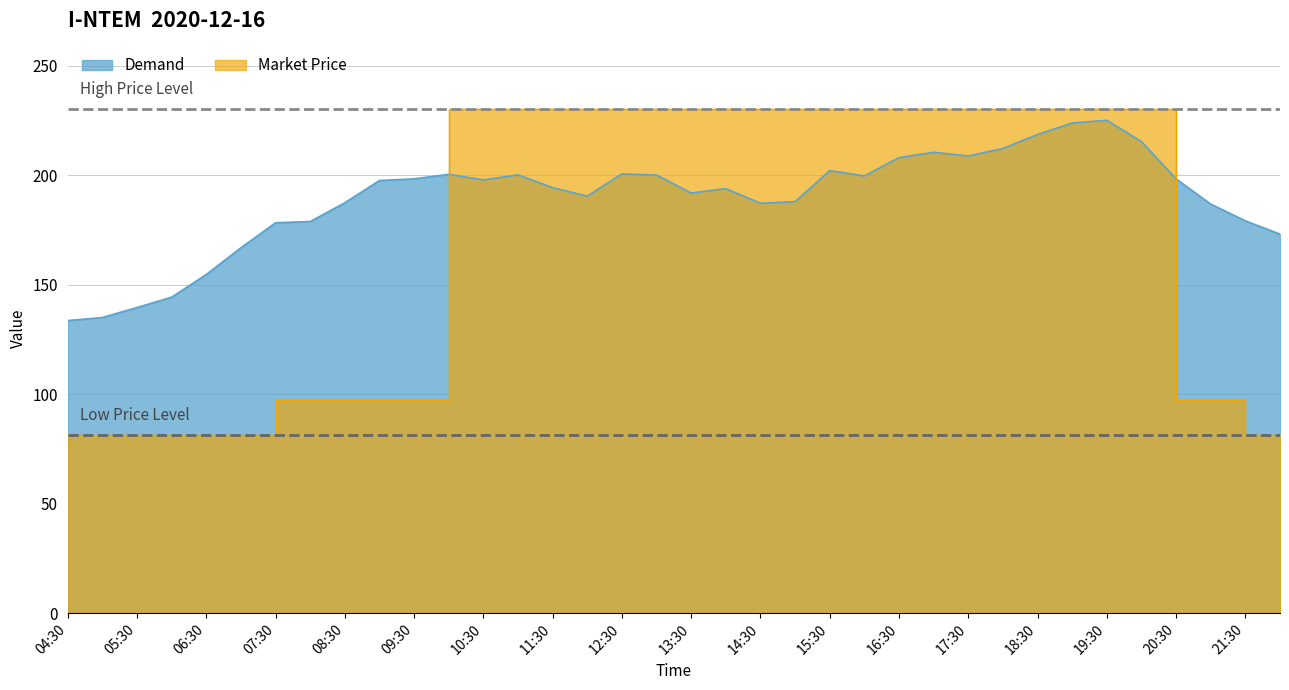

List the series in order of their peak value, lowest first.

Demand, Market Price